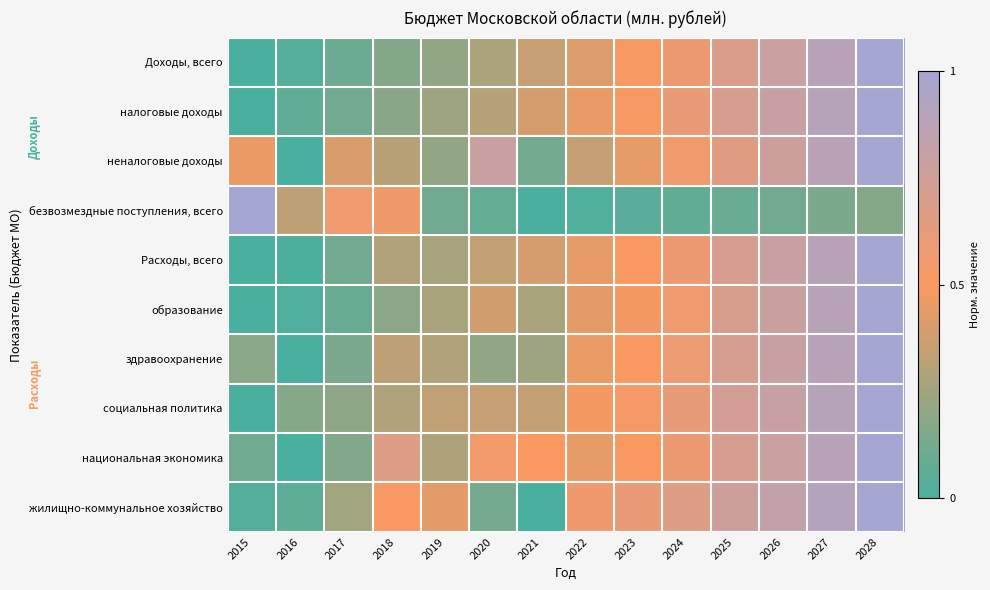

Which label corresponds to the smallest value in the chart?

2015